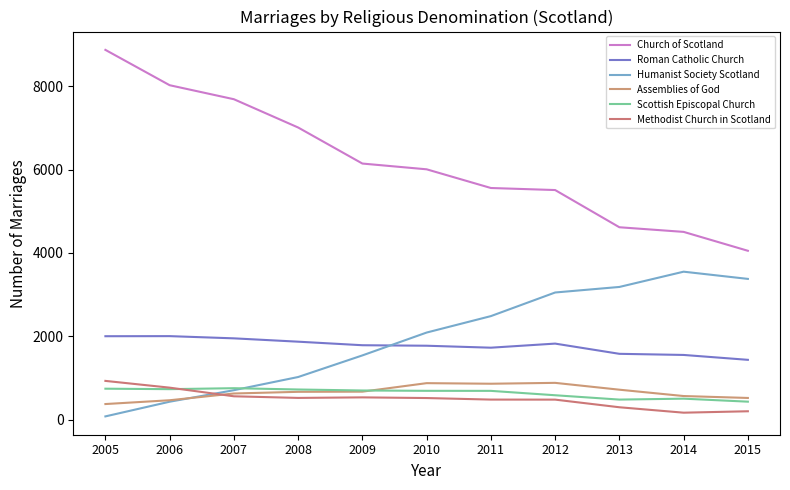

How many lines are shown in the chart?

6